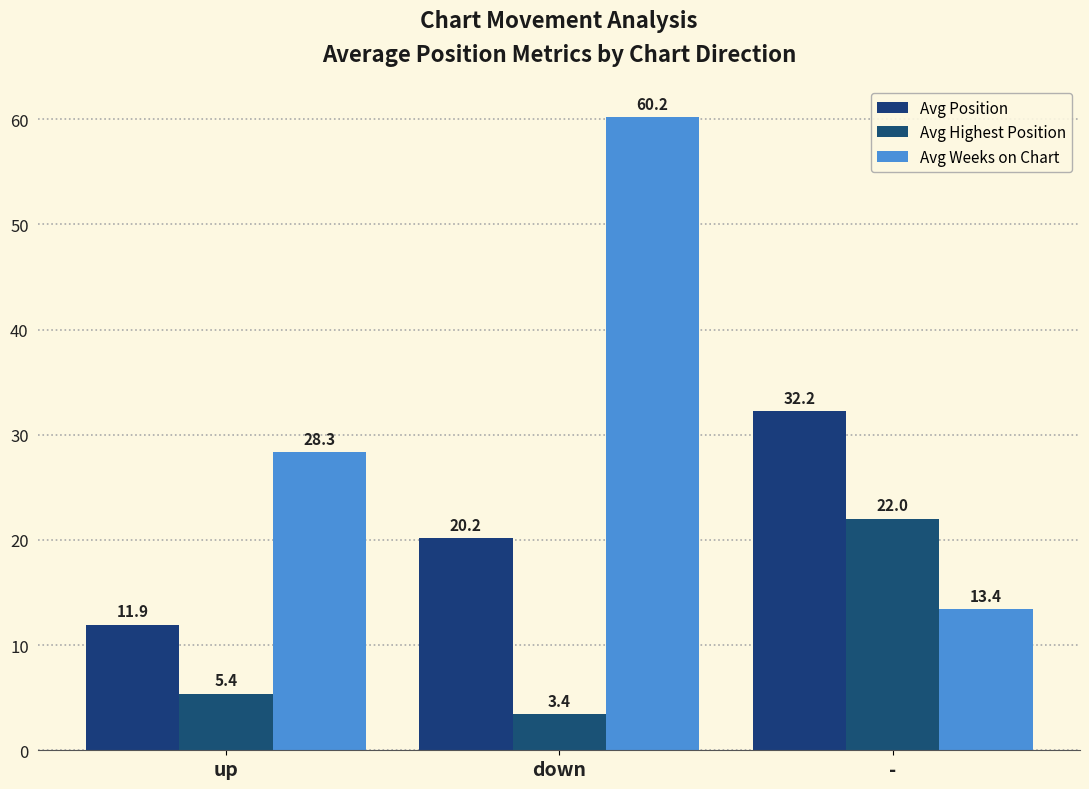

What position from the left is down?

2